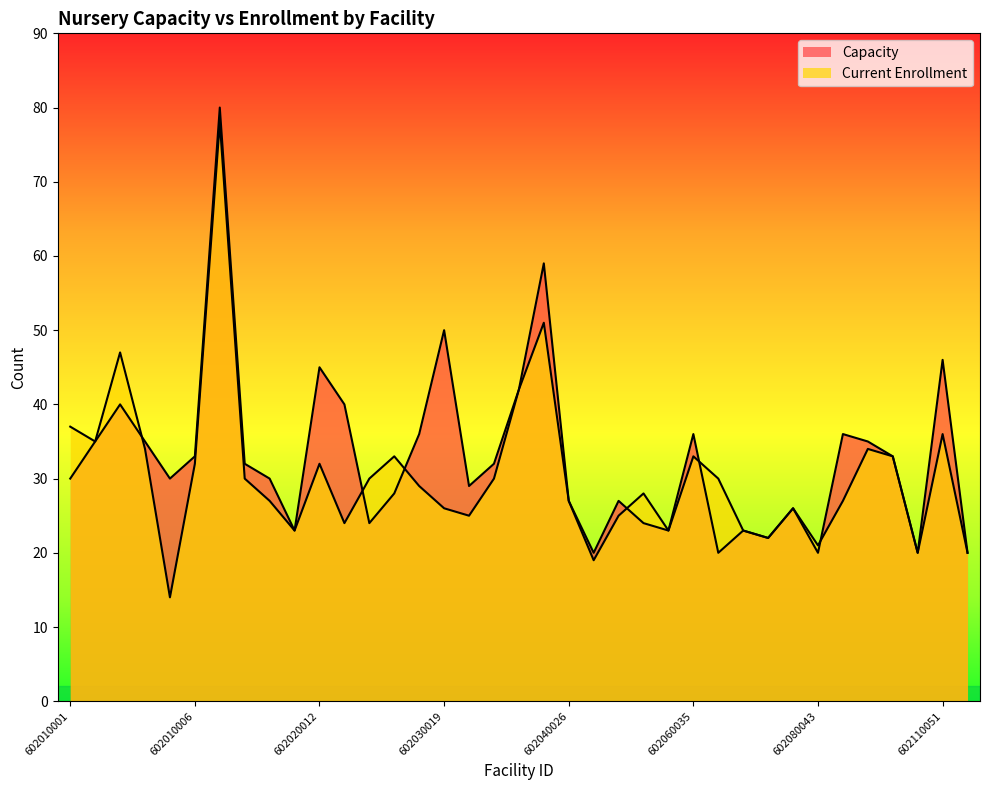

What is the value of the Current Enrollment point at the 37th from the left?

20